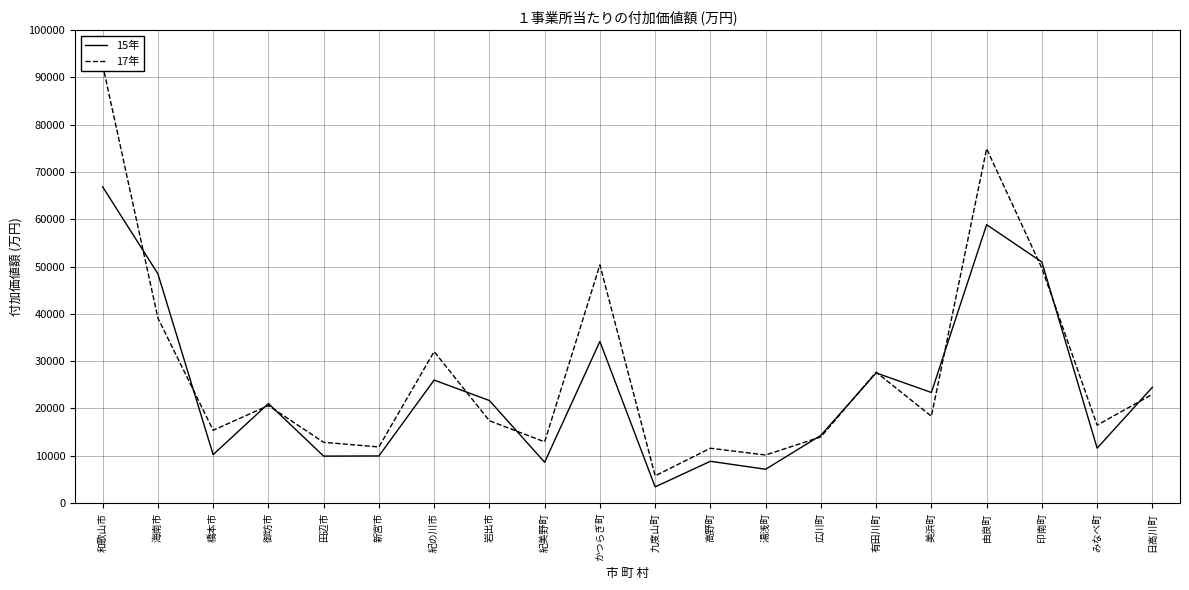

How many lines are shown in the chart?

2